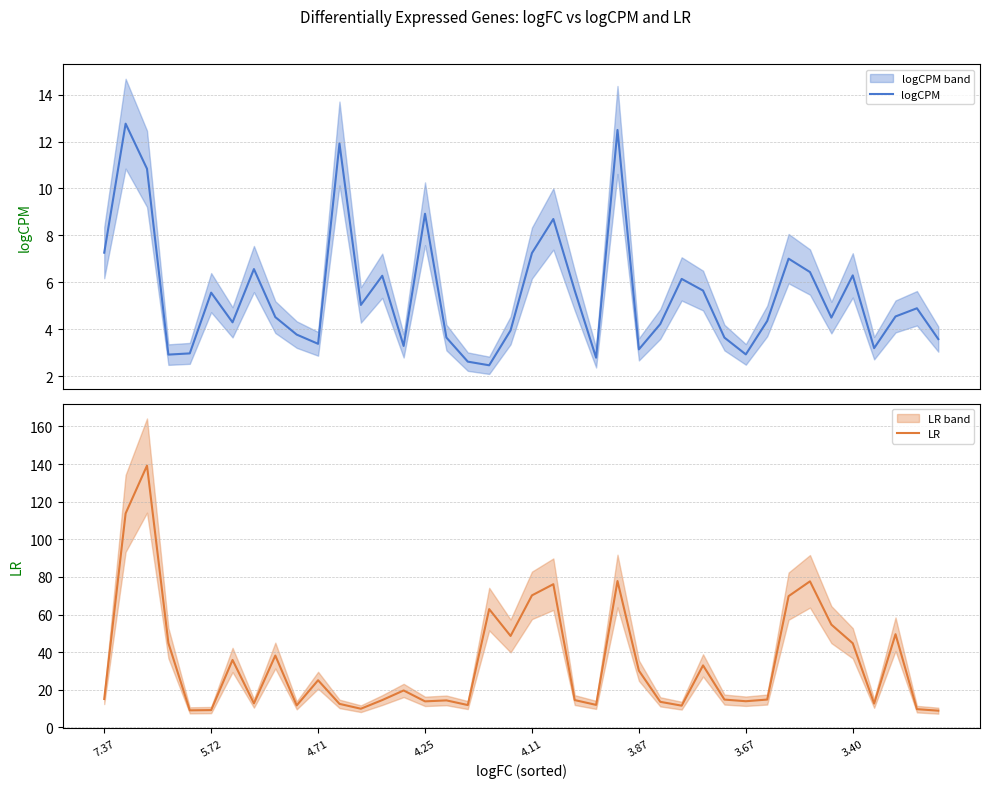

How many interior local peaks does the LR series have?

12